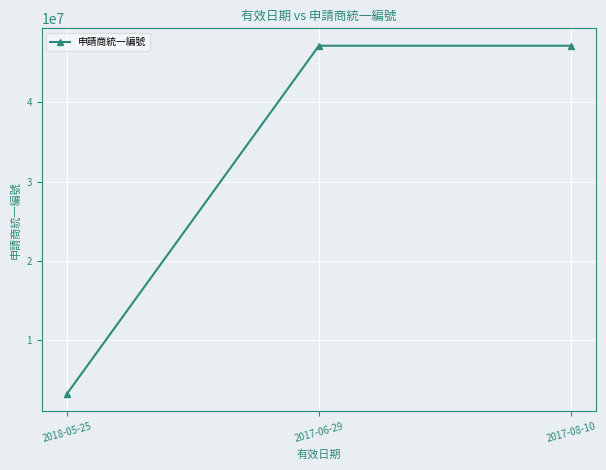

What is the sum of the values at 2017-08-10 and 2017-06-29?

94308518